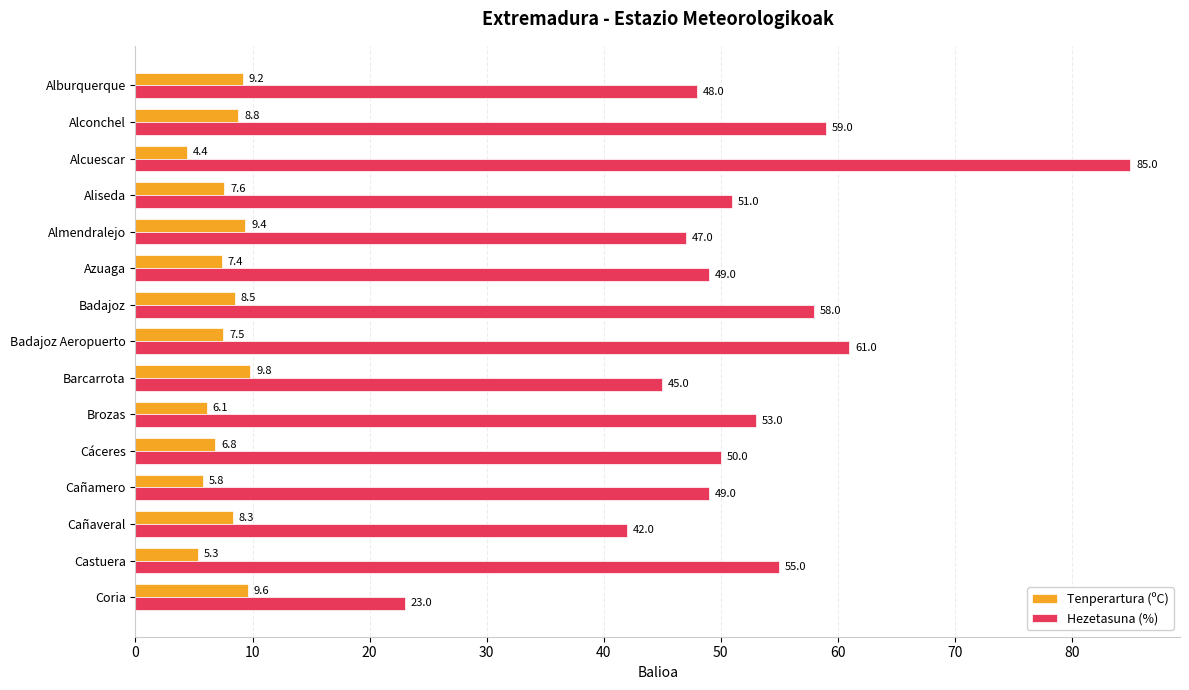

What is the sum of all Hezetasuna (%) values?

775.0